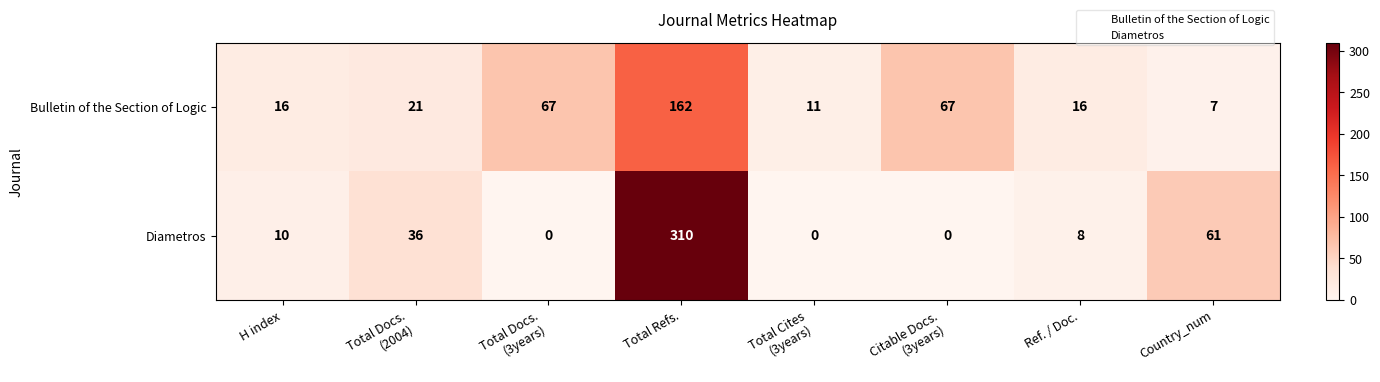

The value of Diametros at Country_num is 107. True or false?

False